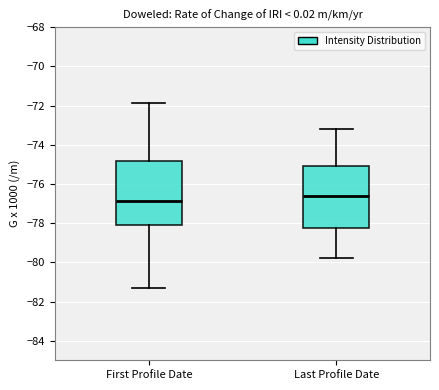

Reading left to right, transcribe this box plot: for each box, give where its median line is, the range the box spans, and where its two whiskers end, as read against the y-axis. The values are not printed on the chart, so give them approximately, as read against the axis.

First Profile Date: median -76.8, box -78.2 to -74.8, whiskers -81.4 to -71.8
Last Profile Date: median -76.6, box -78.2 to -75.0, whiskers -79.8 to -73.2